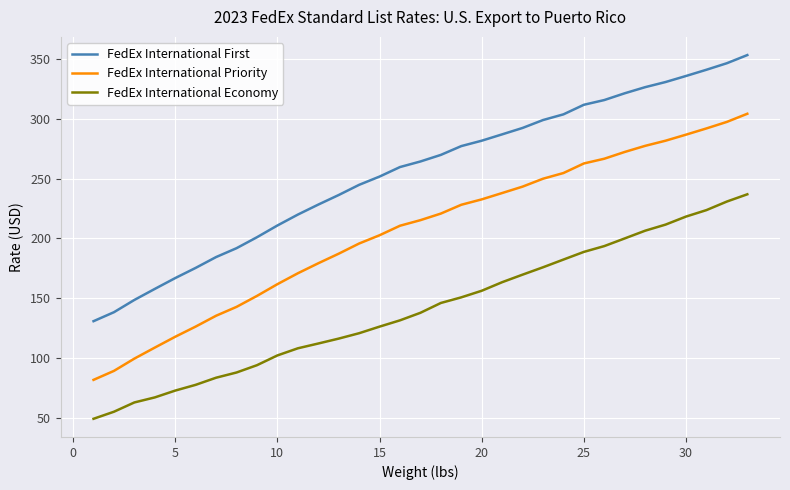

Which series has the largest total across all categories?

FedEx International First